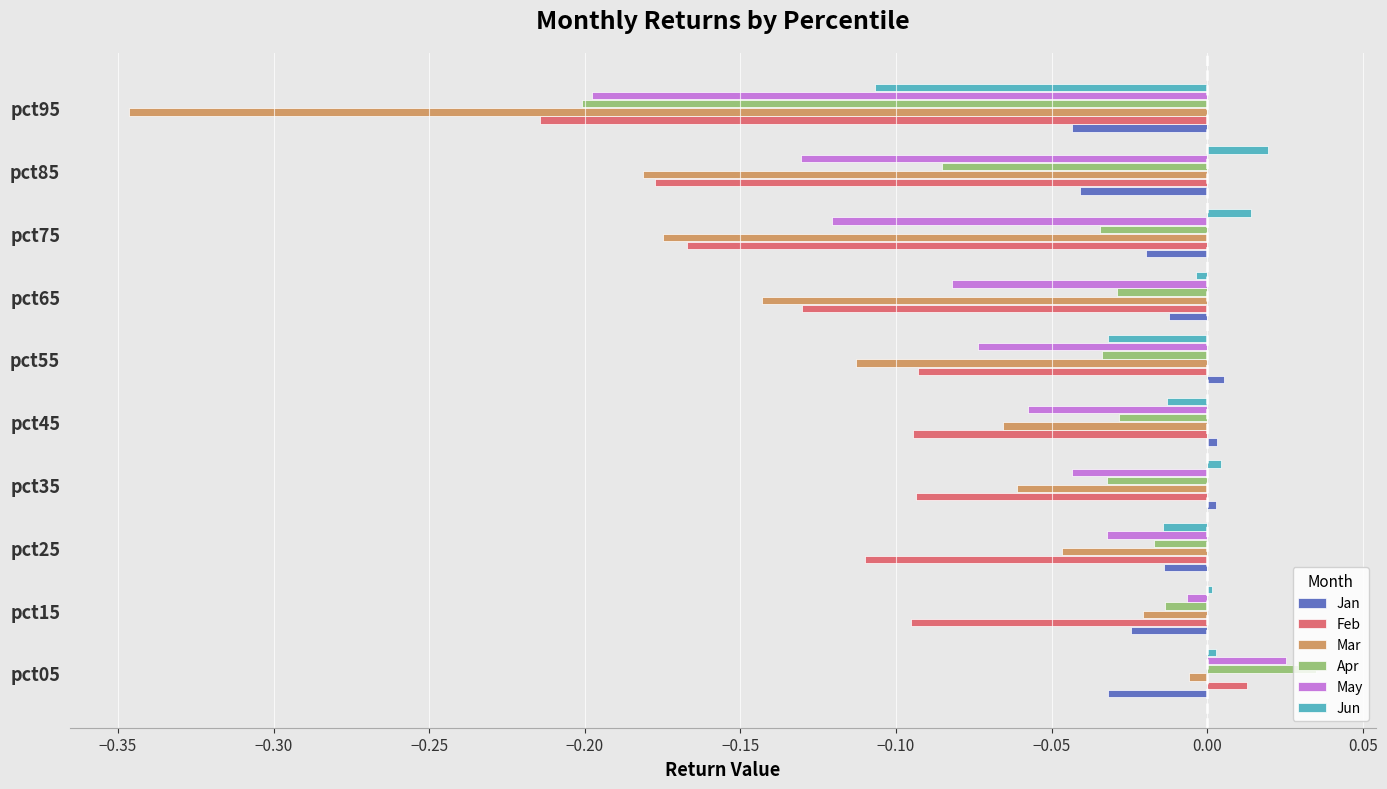

What is the difference between the maximum and minimum values in the Jun series?

0.1